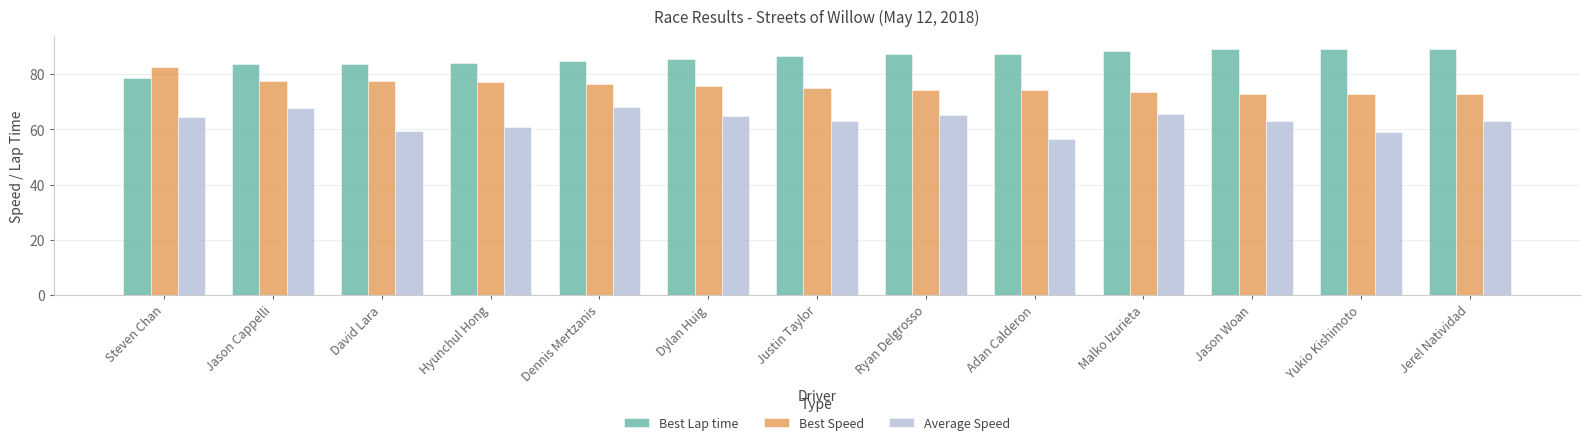

What is the sum of all Best Lap time values?

1116.5